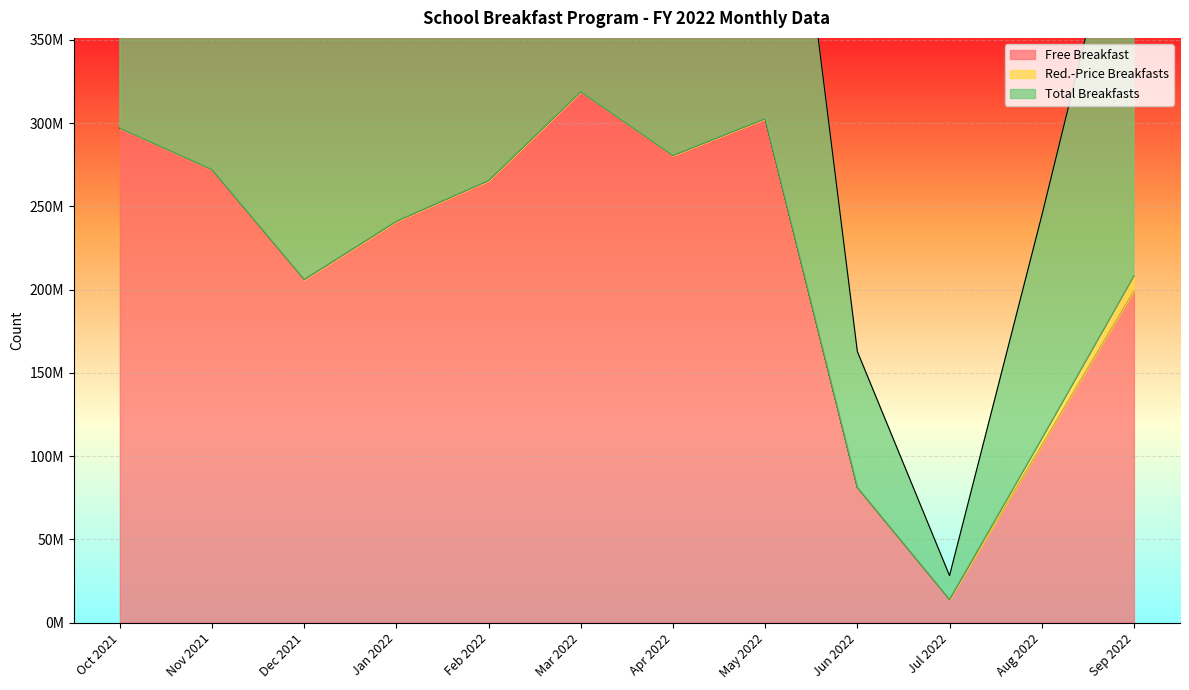

What is the label of the 8th point from the left?

May 2022